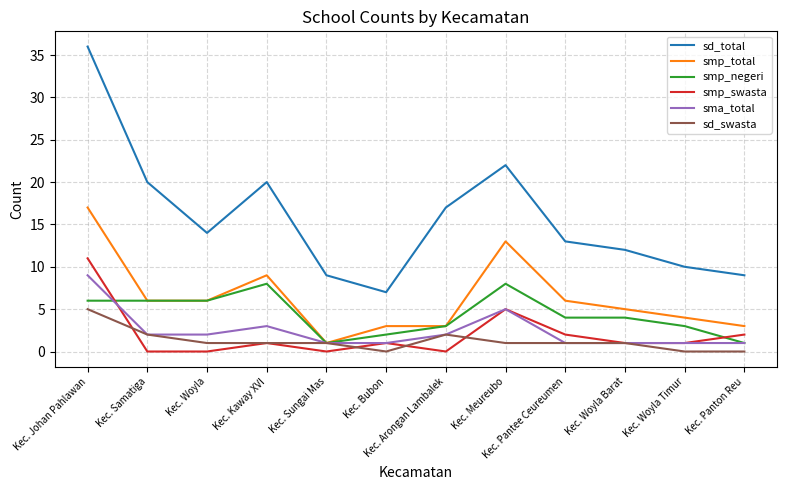

Which series changed the most between Kec. Woyla and Kec. Meureubo?

sd_total